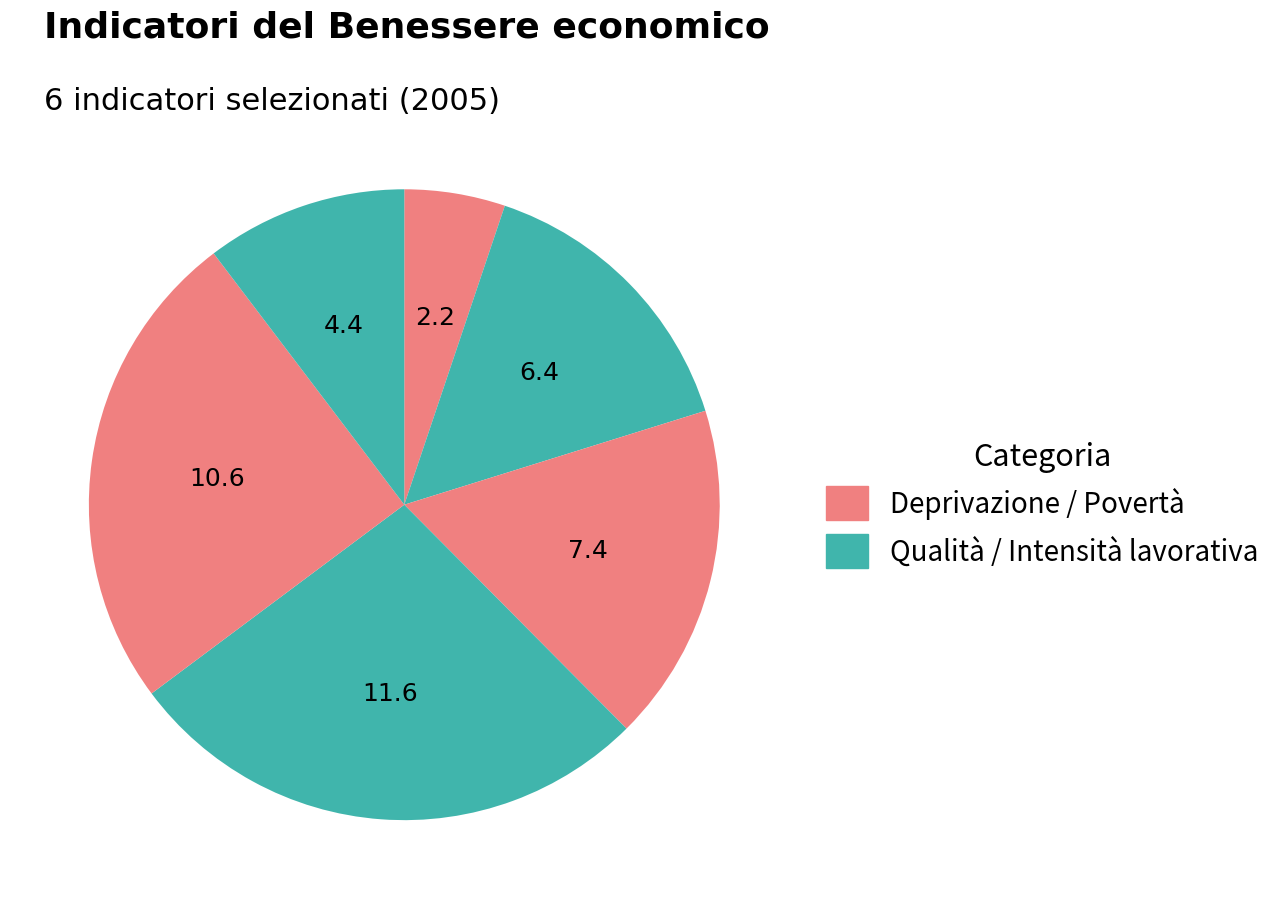

How many slices are in this pie chart?

6